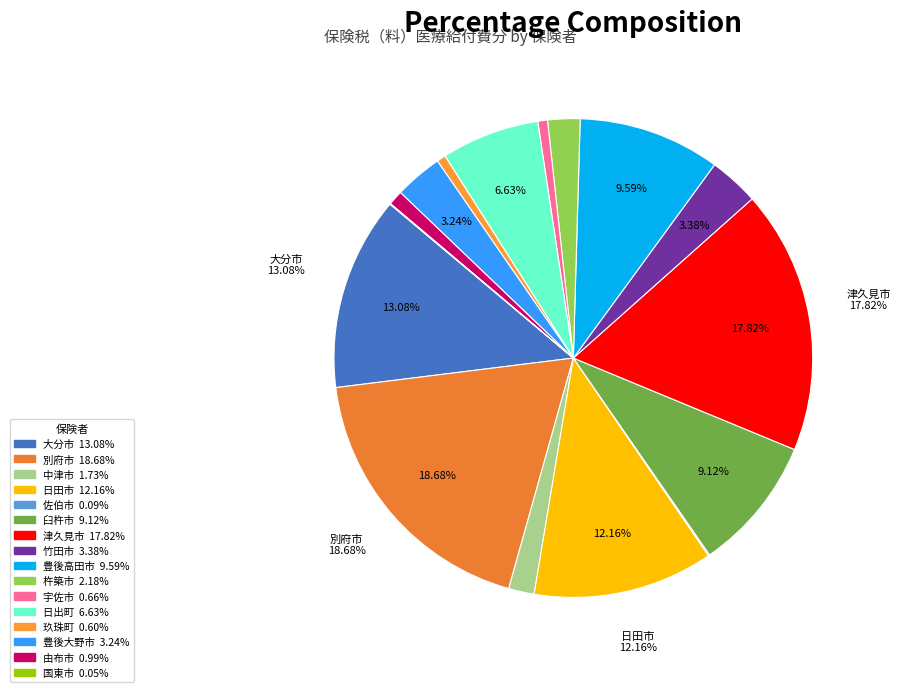

Rank the categories by value from lowest to highest.

国東市, 佐伯市, 玖珠町, 宇佐市, 由布市, 中津市, 杵築市, 豊後大野市, 竹田市, 日出町, 臼杵市, 豊後高田市, 日田市, 大分市, 津久見市, 別府市